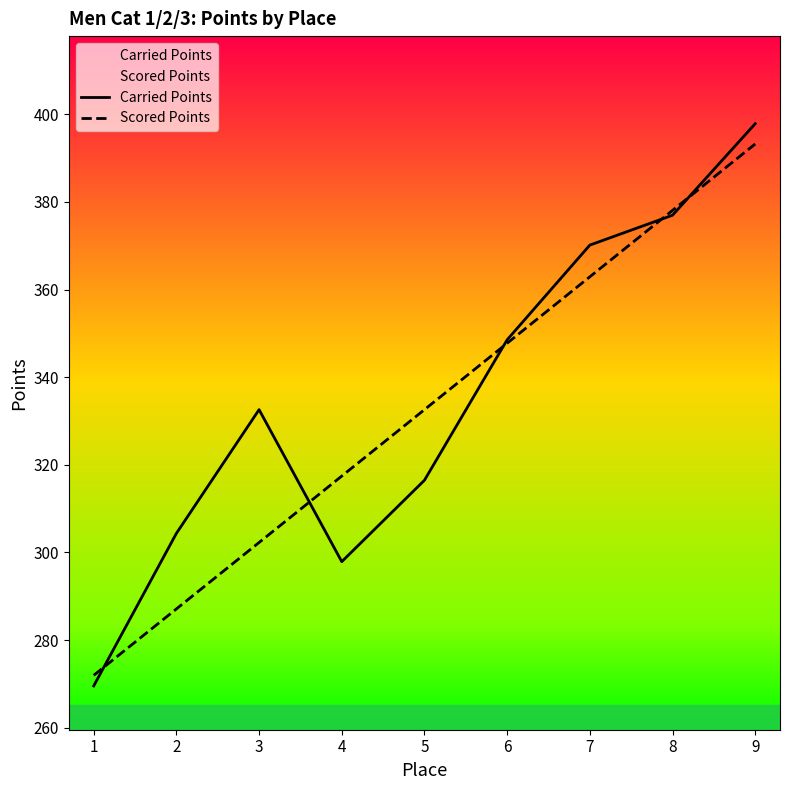

What is the difference between the second highest and minimum values in the Scored Points series?

106.1